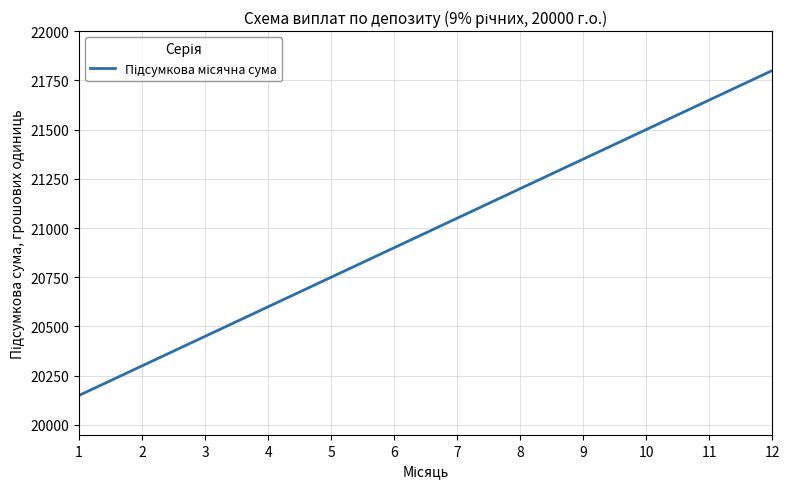

What is the sum of the values at 8 and 4?

41800